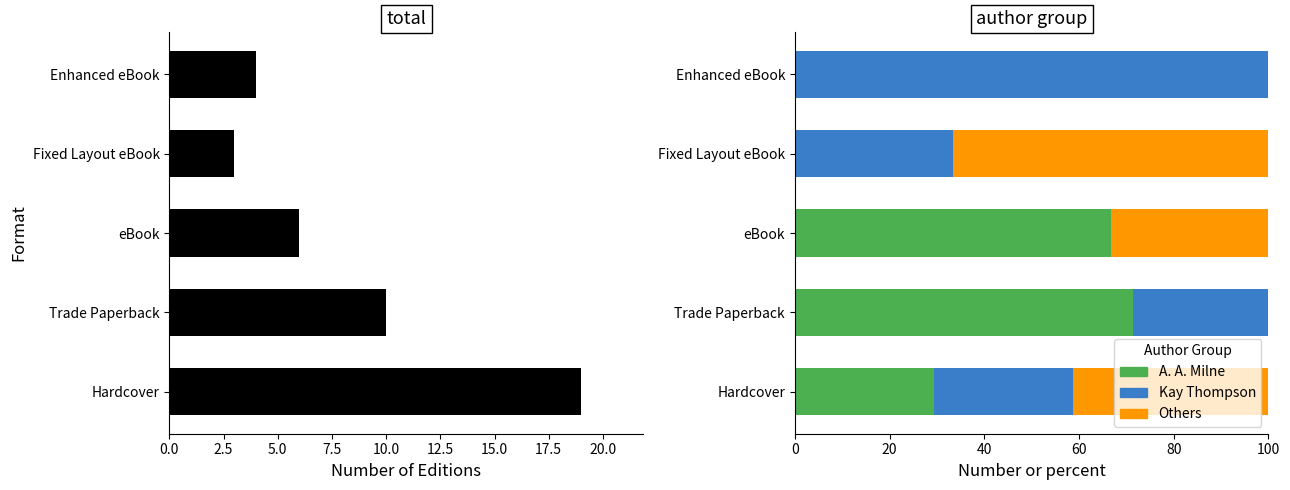

How many values in Kay Thompson are above zero?

4